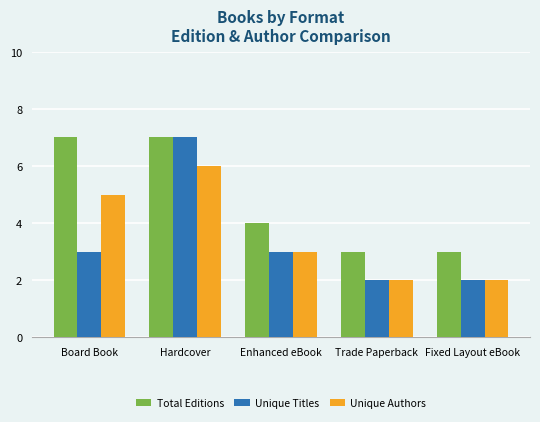

Reading left to right, extract all data points from this chart.

Total Editions: Board Book=7	Hardcover=7	Enhanced eBook=4	Trade Paperback=3	Fixed Layout eBook=3
Unique Titles: Board Book=3	Hardcover=7	Enhanced eBook=3	Trade Paperback=2	Fixed Layout eBook=2
Unique Authors: Board Book=5	Hardcover=6	Enhanced eBook=3	Trade Paperback=2	Fixed Layout eBook=2